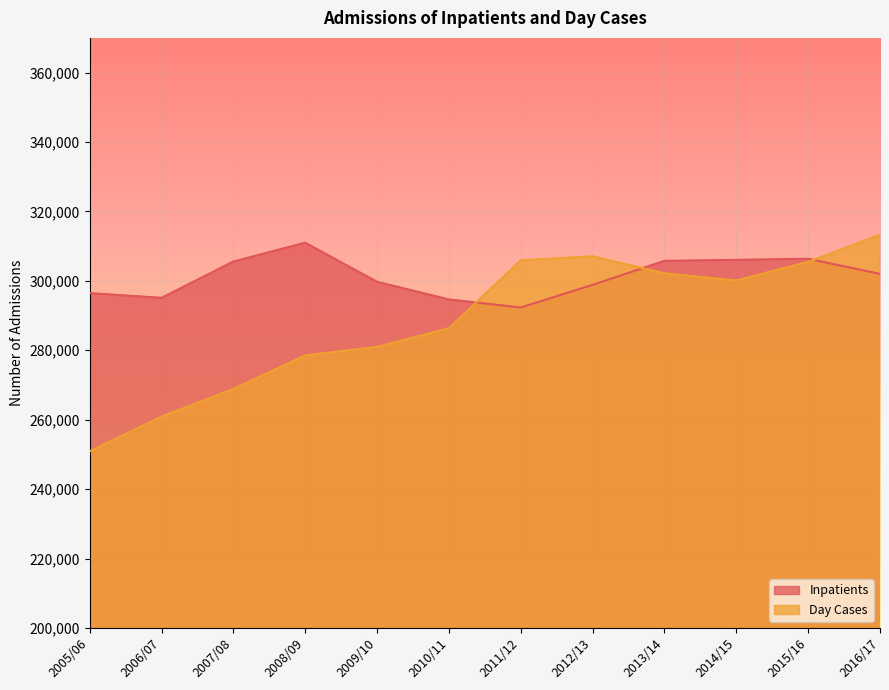

What is the highest value of the Day Cases series?

313263